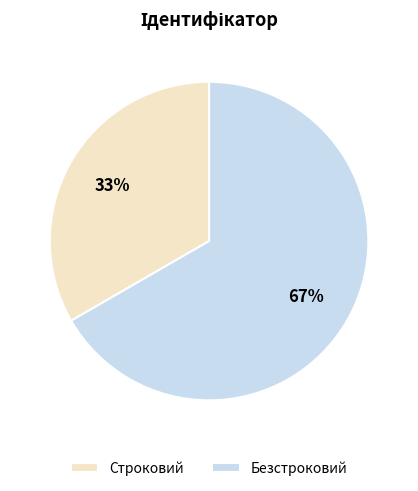

Is the sum of Строковий and Безстроковий greater than half?

Yes